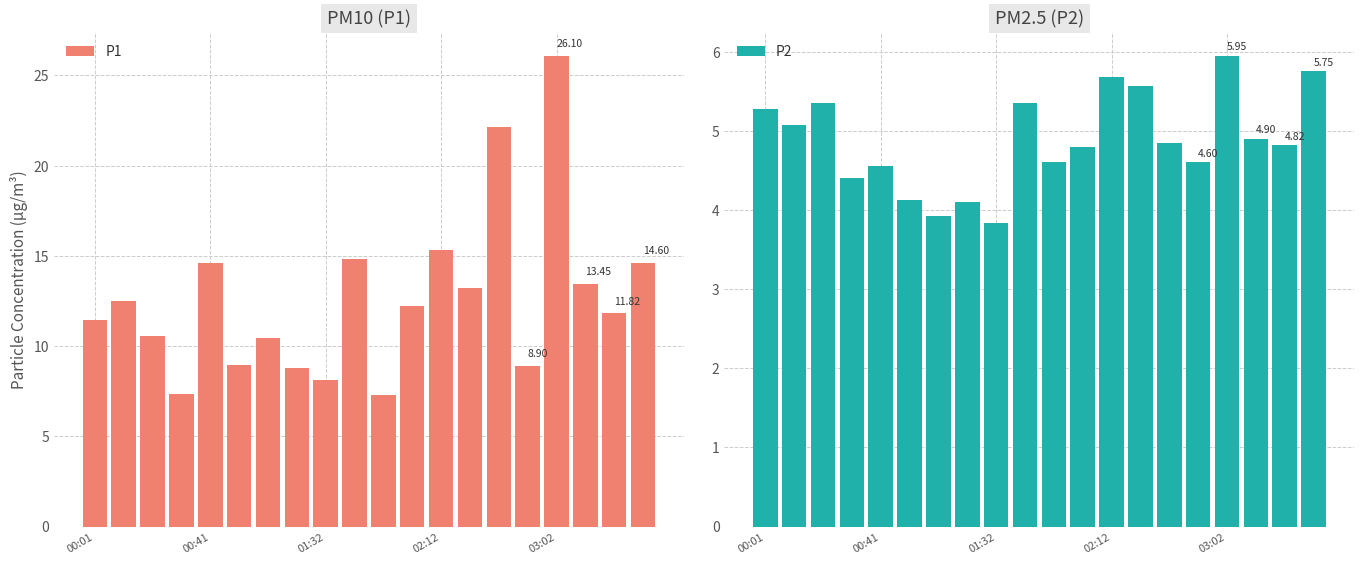

Which series changed the most between 6 and 15?

P1